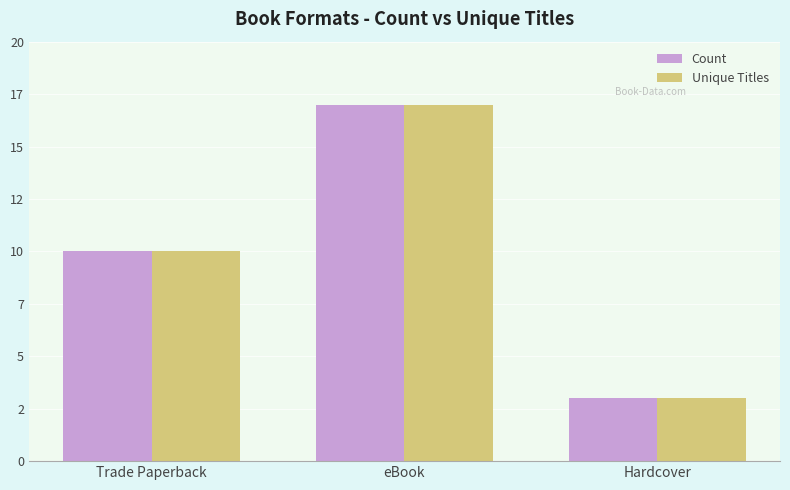

What are all the series names shown in the legend?

Count, Unique Titles